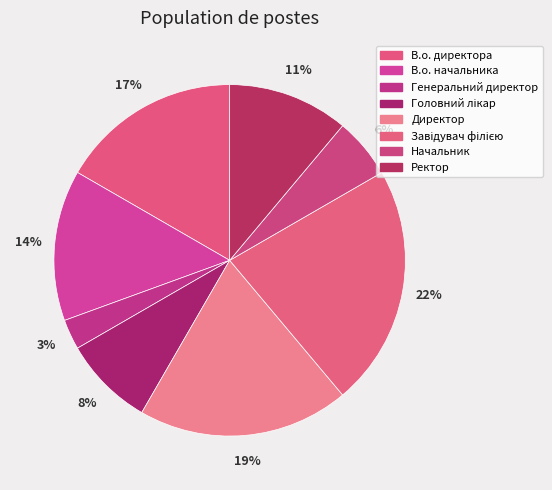

Is there a majority slice in this chart?

No